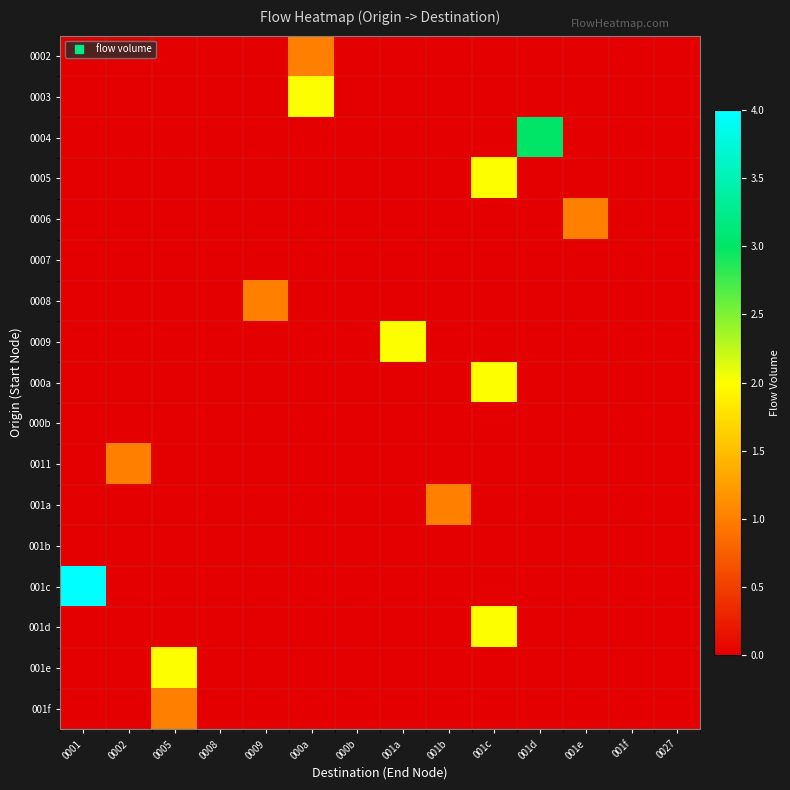

At which category is the sum across all series the highest?

001c